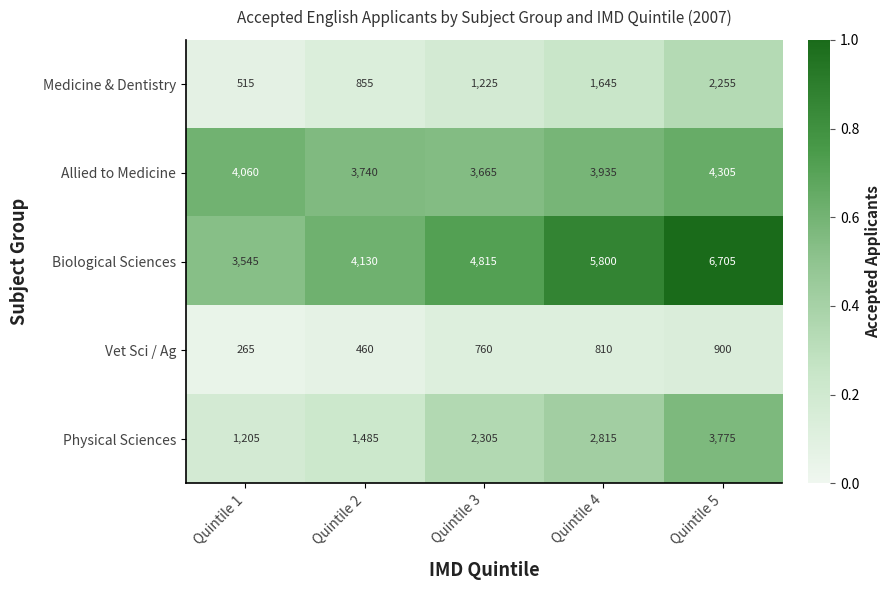

Is it true that Allied to Medicine equals 3740 at Quintile 2?

True